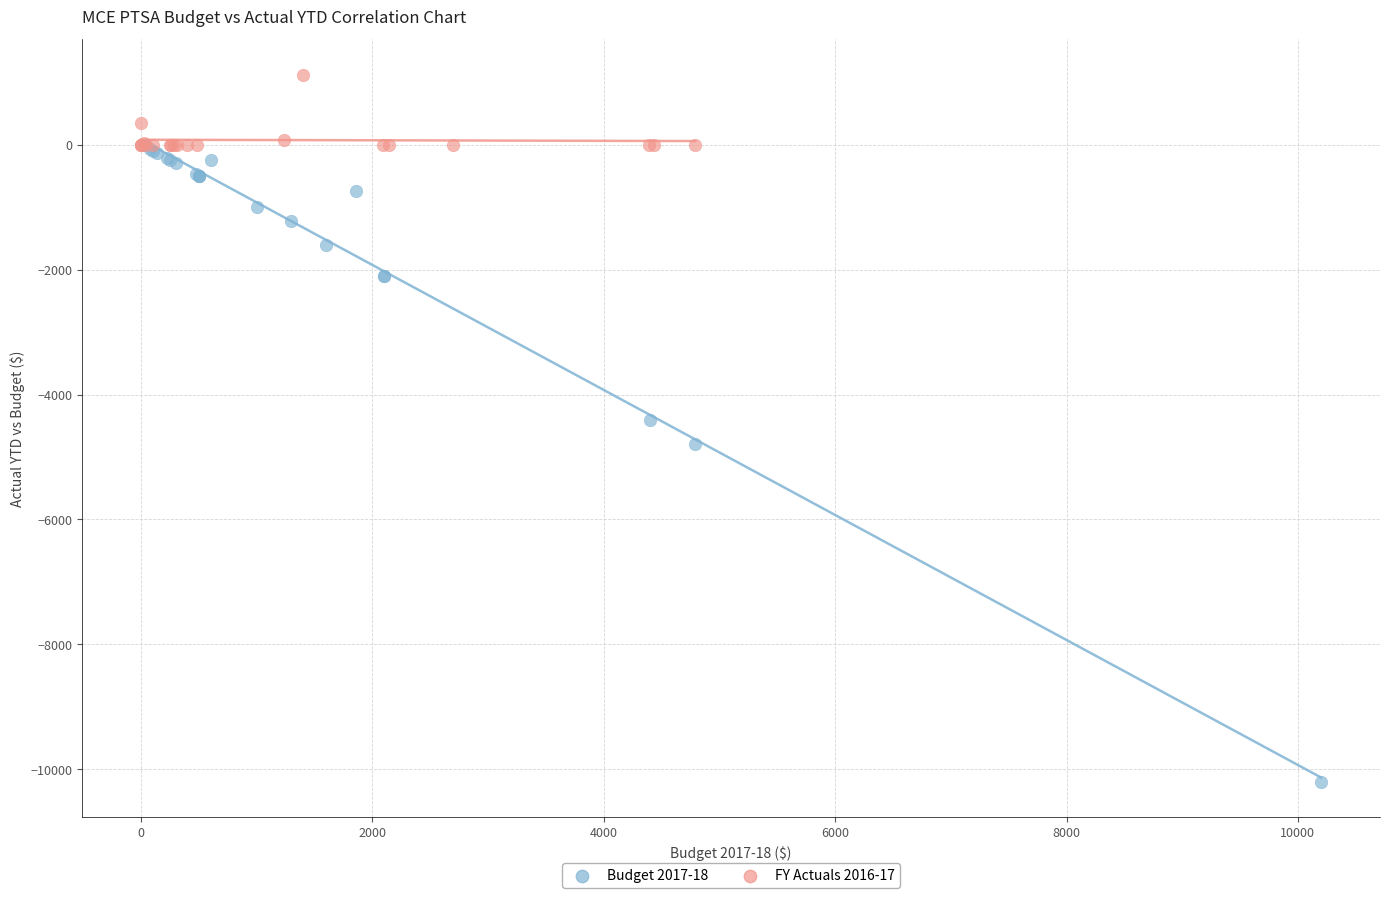

Which series contains the highest Y value?

FY Actuals 2016-17